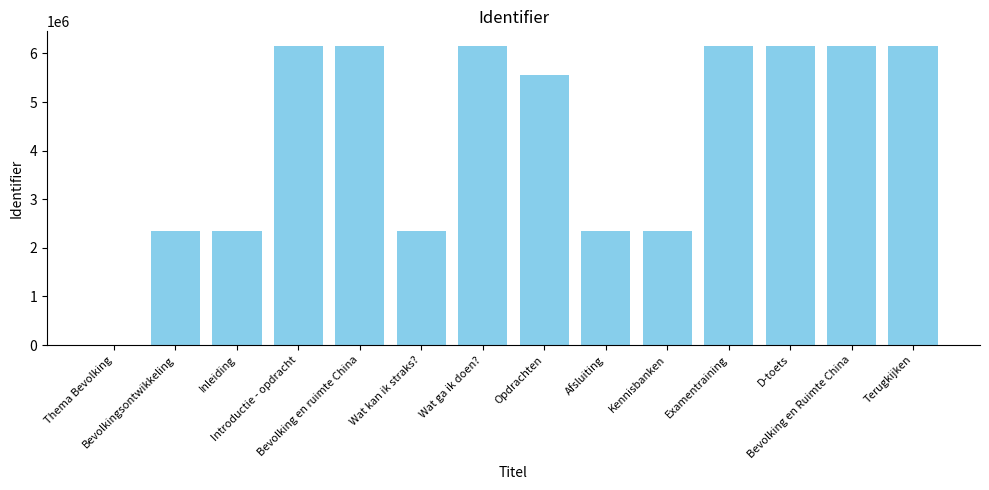

What is the greatest value displayed?

6147216